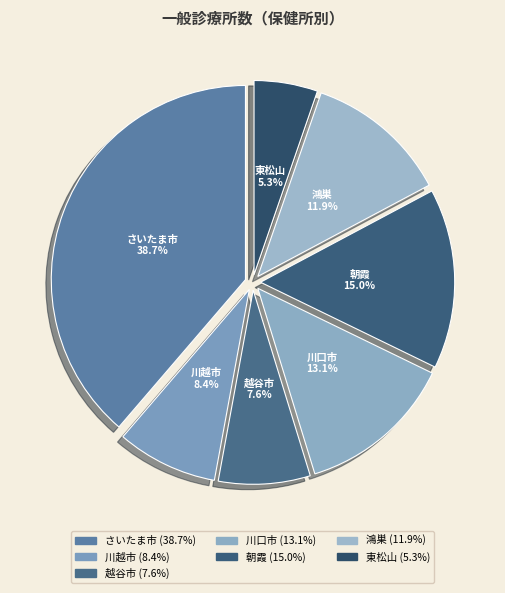

Does any single category account for the majority?

No